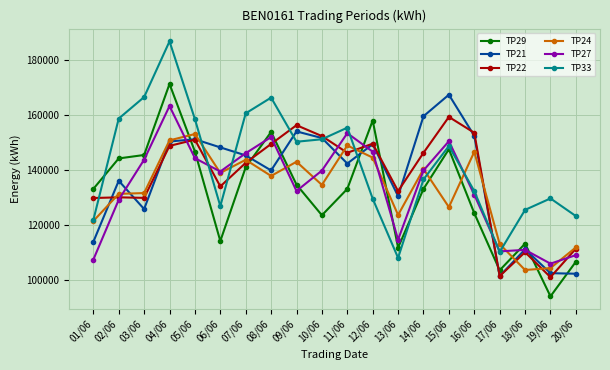

True or false: TP22 has more than 2 points higher than both neighbors.

True